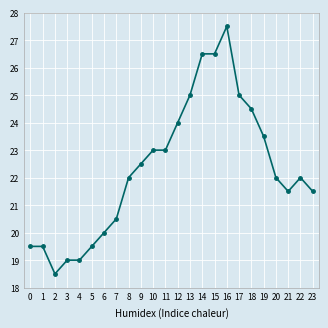

At which category does the chart reach its peak across all series?

16